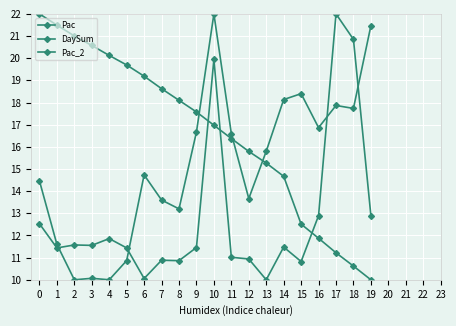

How many interior local peaks does the Pac series have?

5